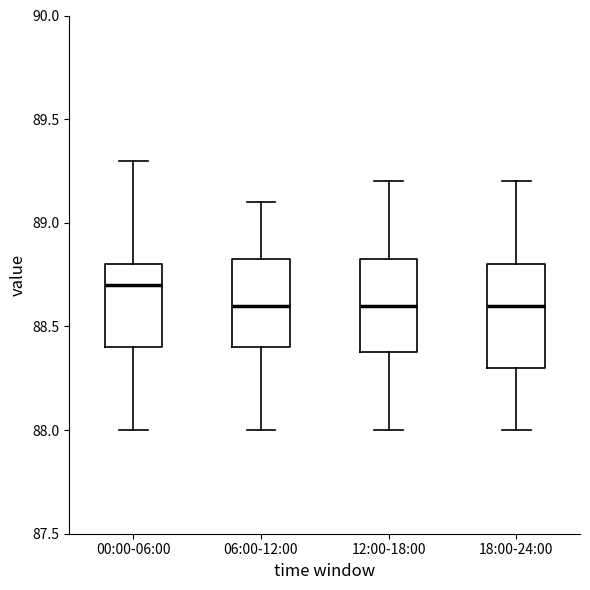

Reading left to right, read every box against the y-axis: the position of its median line, the range the box covers, and the ends of its whiskers. The values are not printed on the chart, so give them approximately, as read against the axis.

00:00-06:00: median 88.70, box 88.40 to 88.80, whiskers 88.00 to 89.30
06:00-12:00: median 88.60, box 88.40 to 88.85, whiskers 88.00 to 89.10
12:00-18:00: median 88.60, box 88.40 to 88.85, whiskers 88.00 to 89.20
18:00-24:00: median 88.60, box 88.30 to 88.80, whiskers 88.00 to 89.20